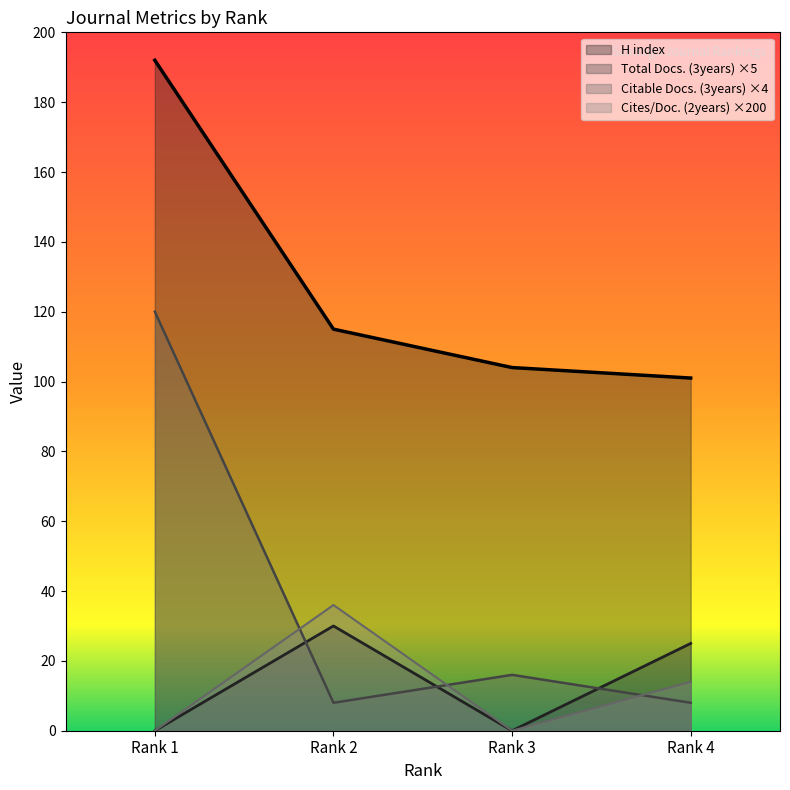

Which series changed the most between Rank 2 and Rank 3?

Cites/Doc. (2years) ×200